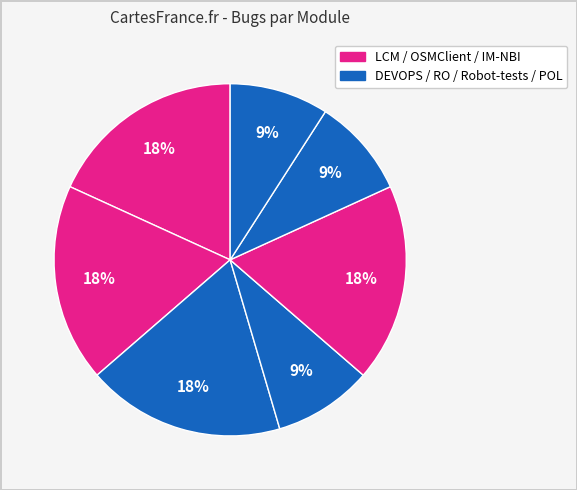

Count the number of slices in the pie.

7